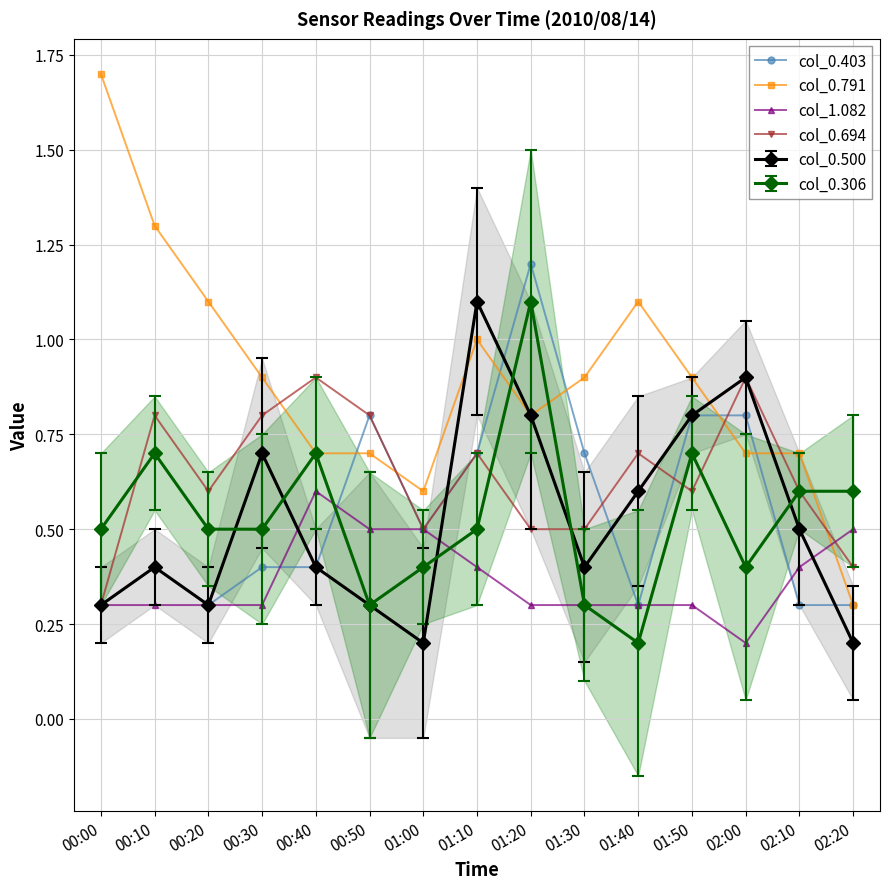

What is the spread (max minus min) of values at 00:20?

0.8